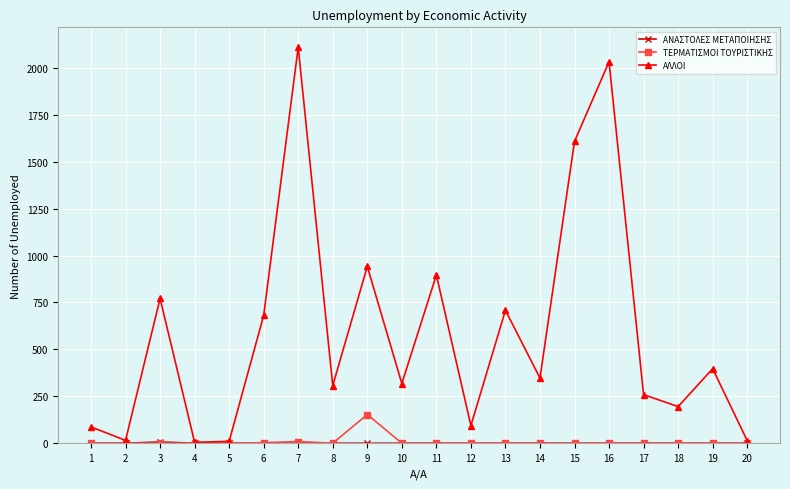

At which category does ΑΛΛΟΙ reach its first local peak?

3